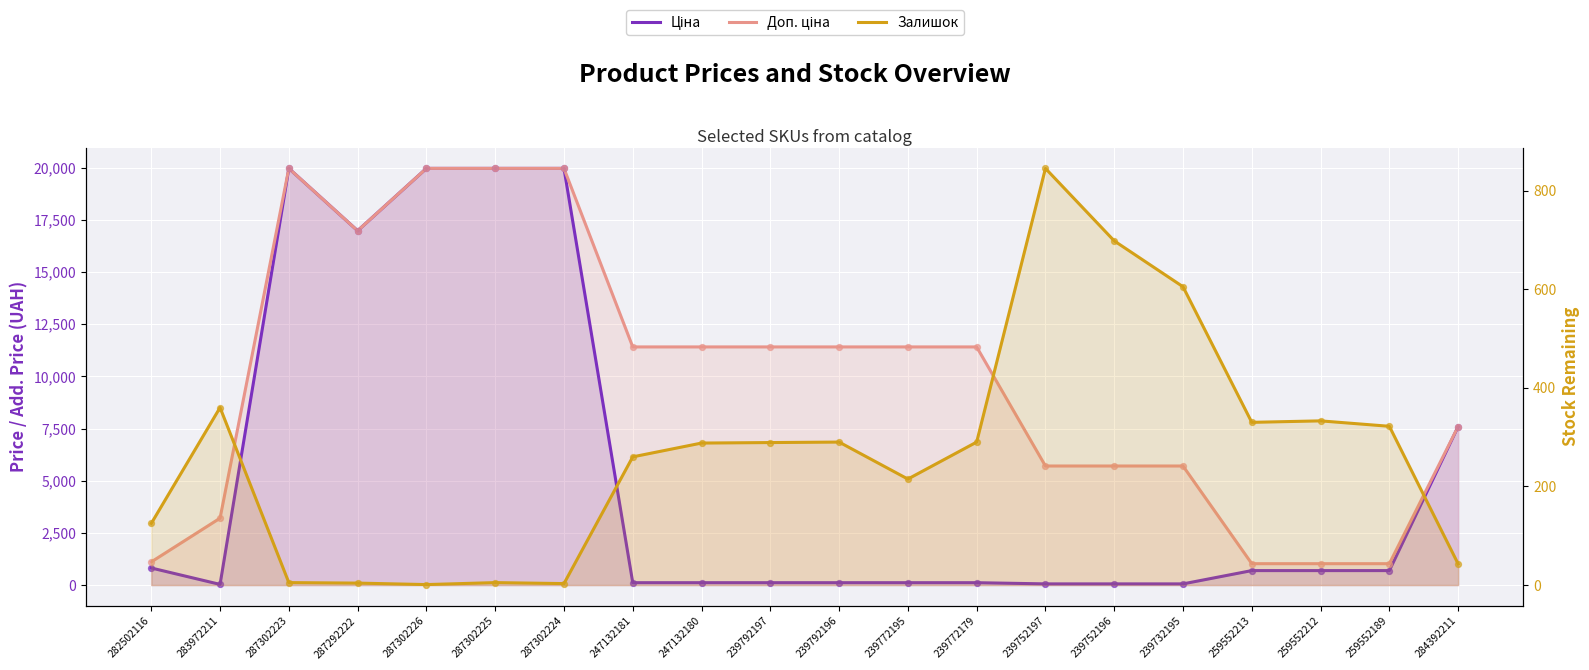

At how many categories does at least one series exceed 10332?

11